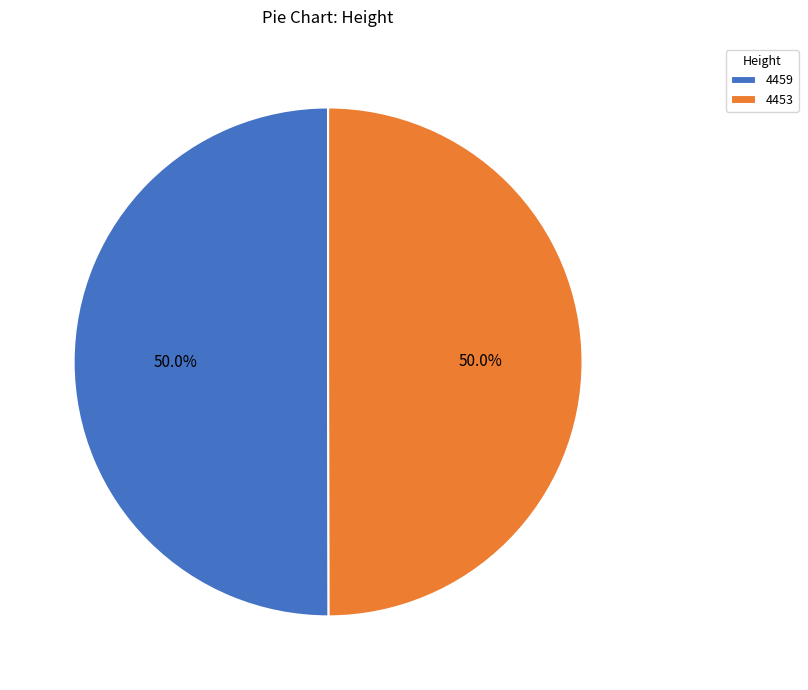

Combined, what portion of the pie is 4459 and 4453?

100.0%